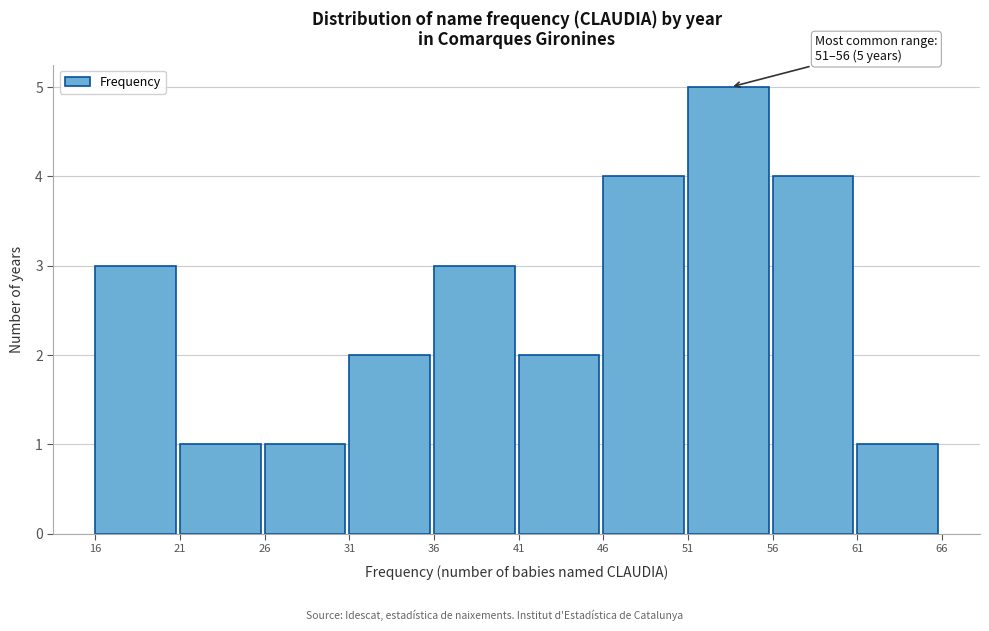

Which range on the x-axis has the tallest bar?

51 to 56